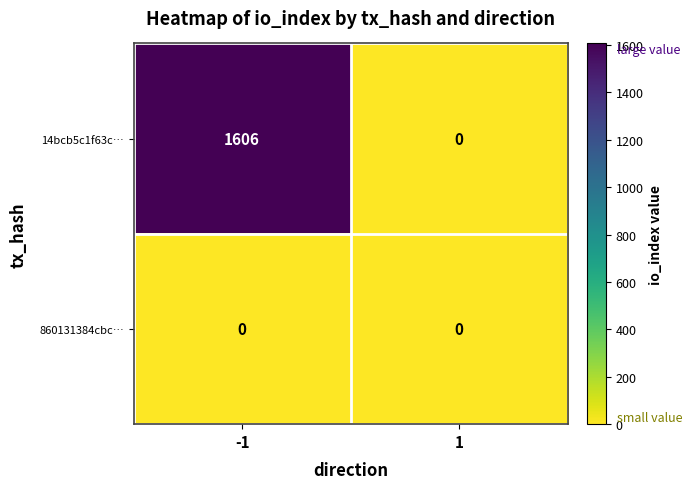

Which series has the largest total across all categories?

14bcb5c1f63c…